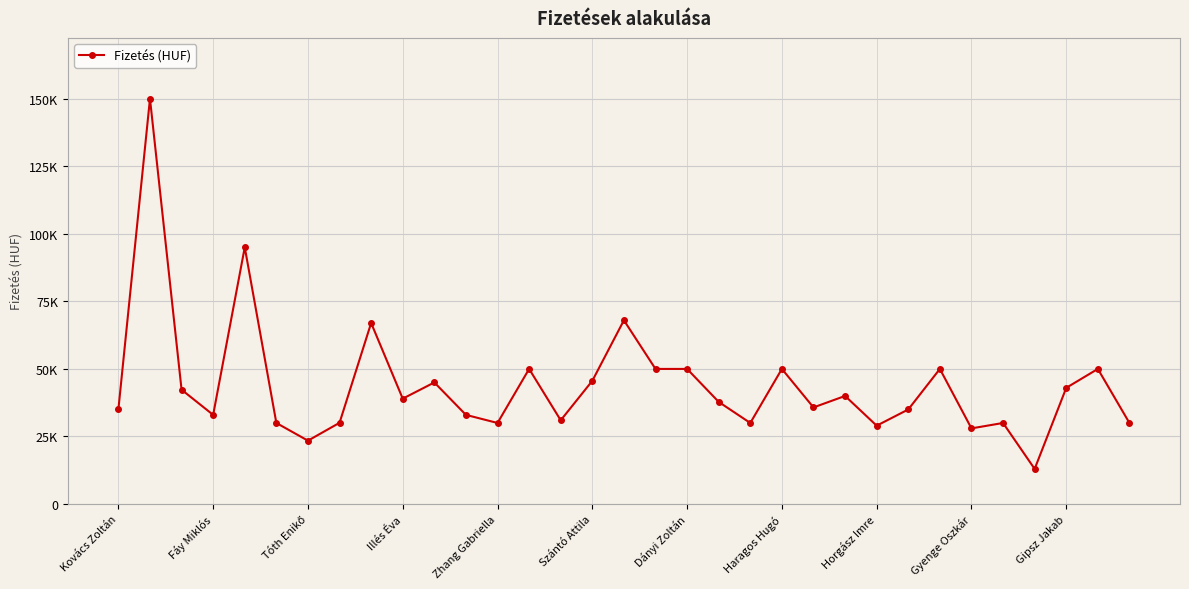

Does the chart have visible grid lines?

Yes